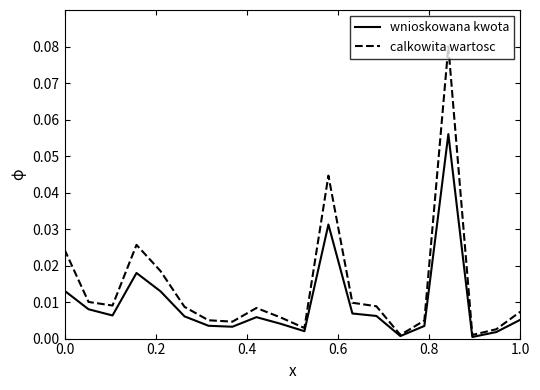

What is the sum of all wnioskowana kwota values?

0.2